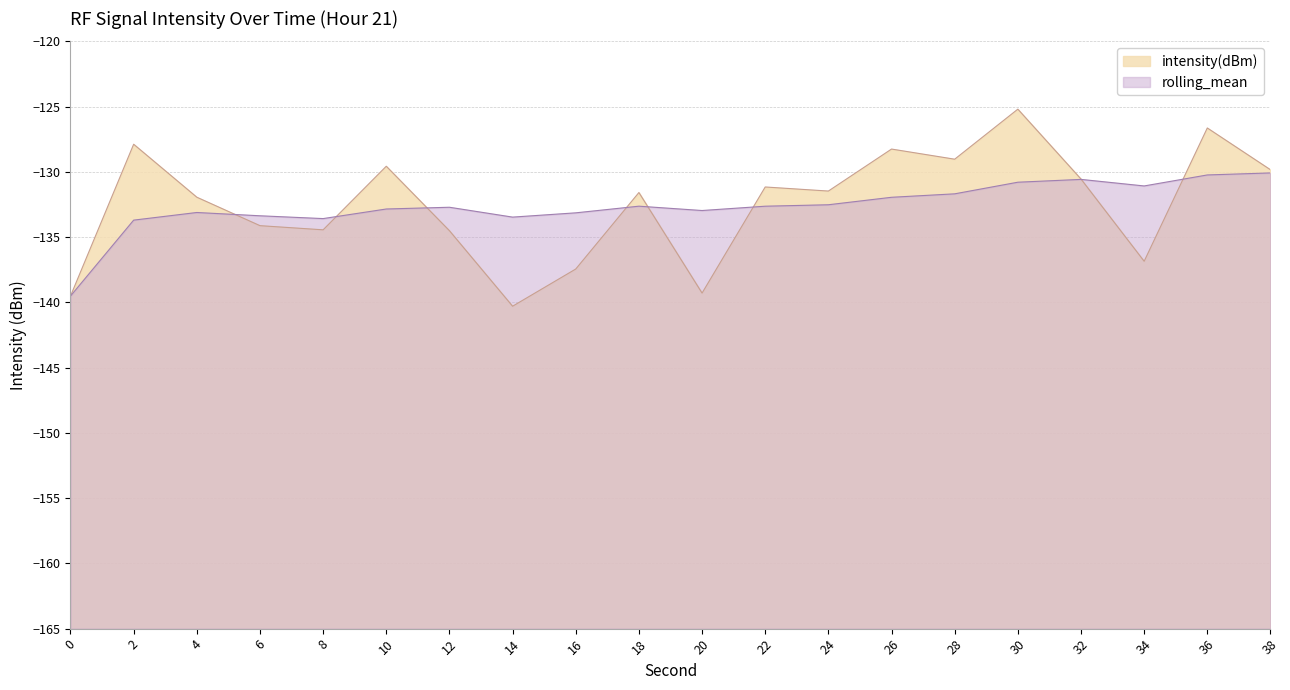

Which series ends up on top after the final intersection of intensity(dBm) and rolling_mean?

intensity(dBm)